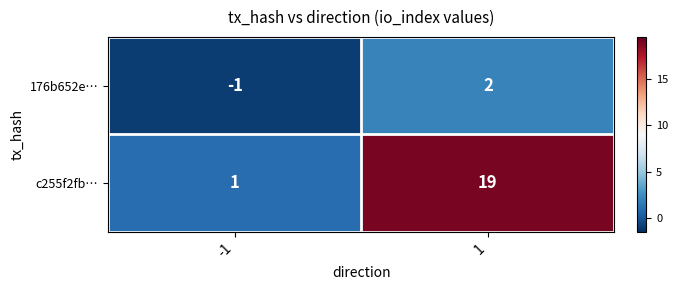

What is the difference between the highest and lowest values at 1?

17